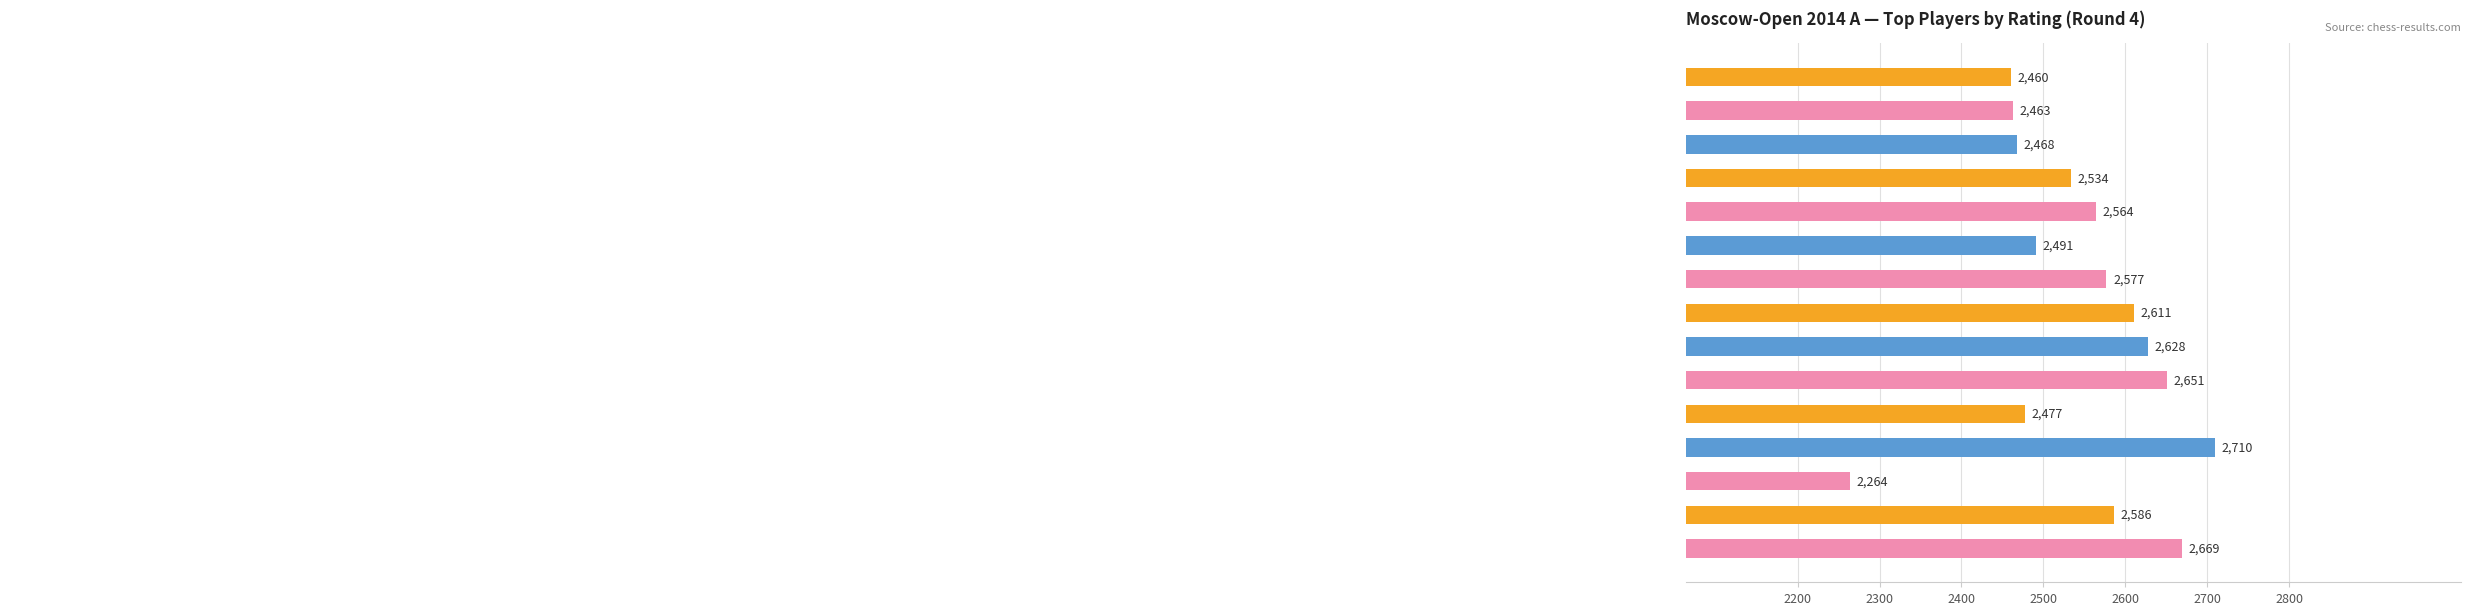

What is the minimum value shown in the chart?

2264